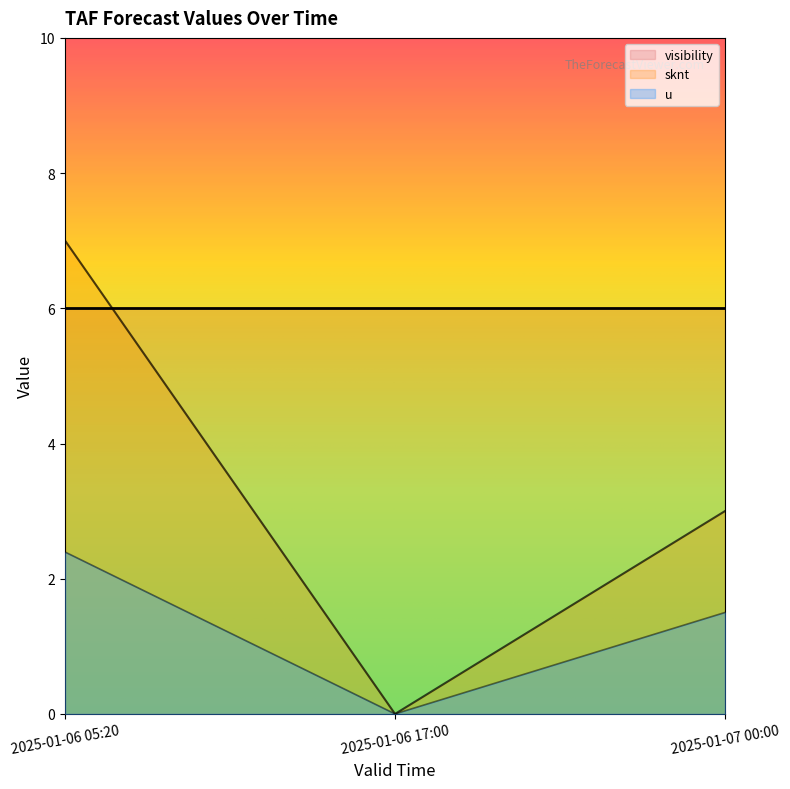

How many lines are shown in the chart?

3